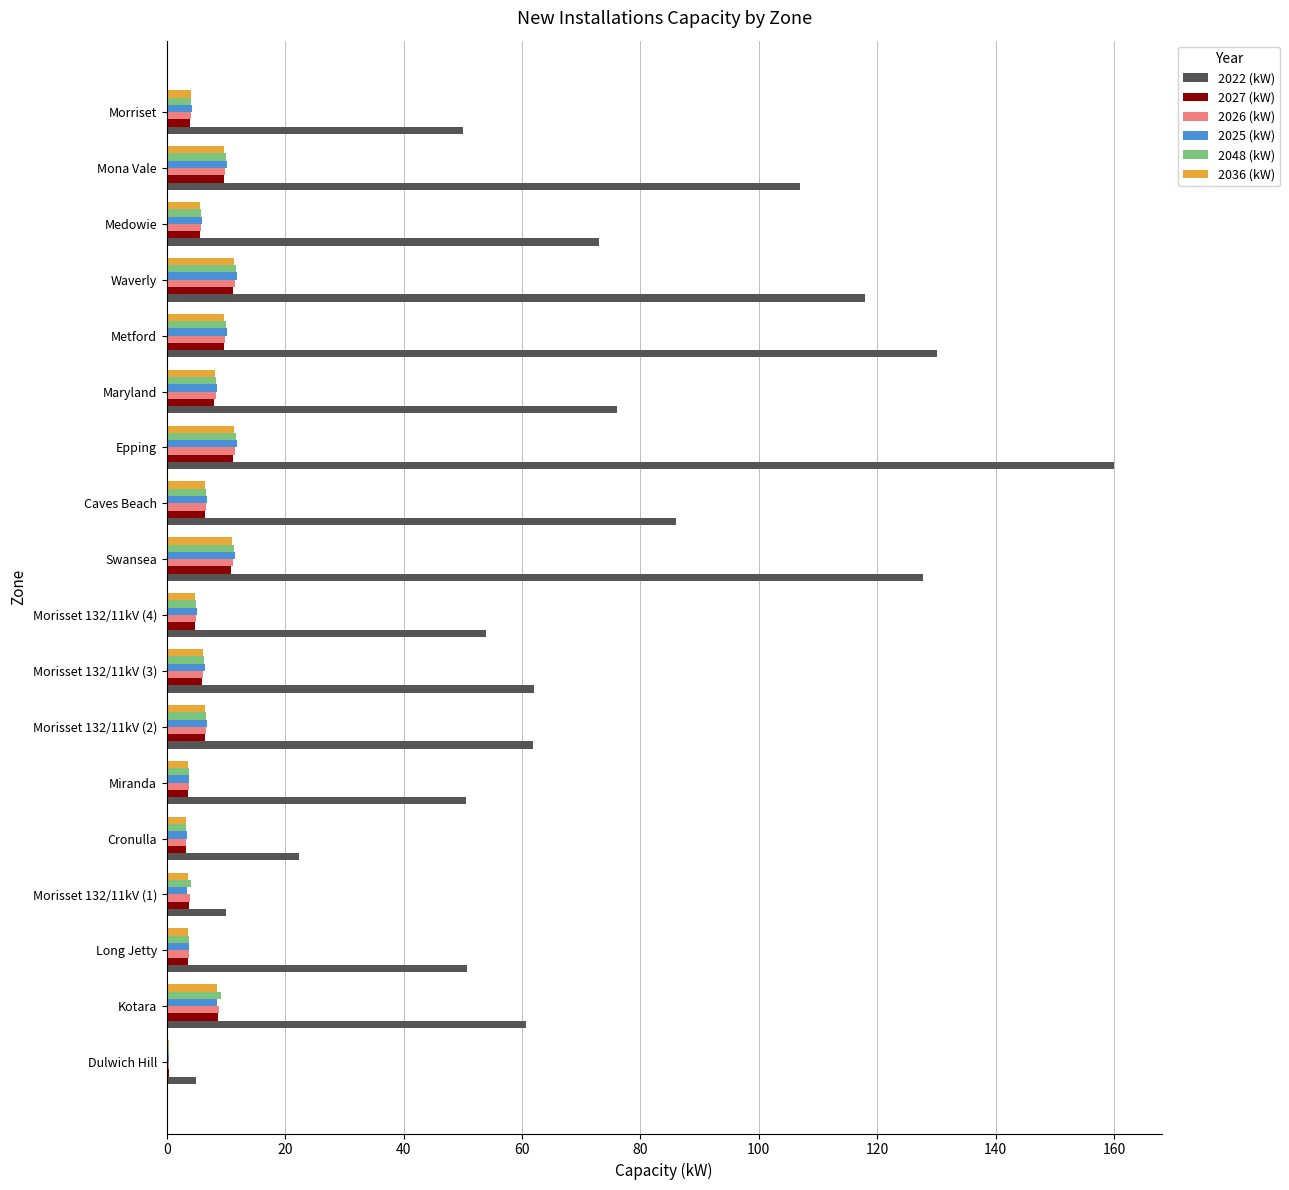

Which series changed the most between Long Jetty and Waverly?

2022 (kW)